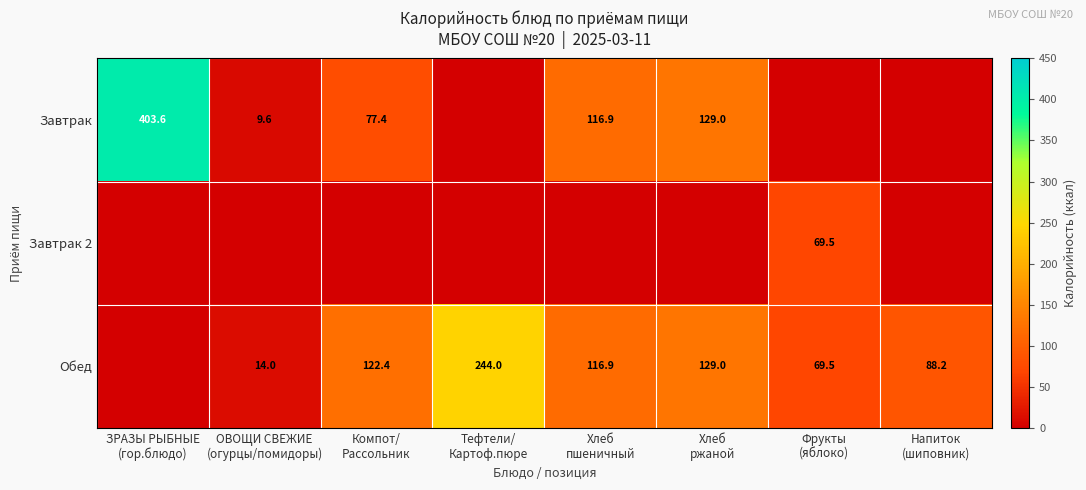

At how many categories does at least one series exceed 299?

1